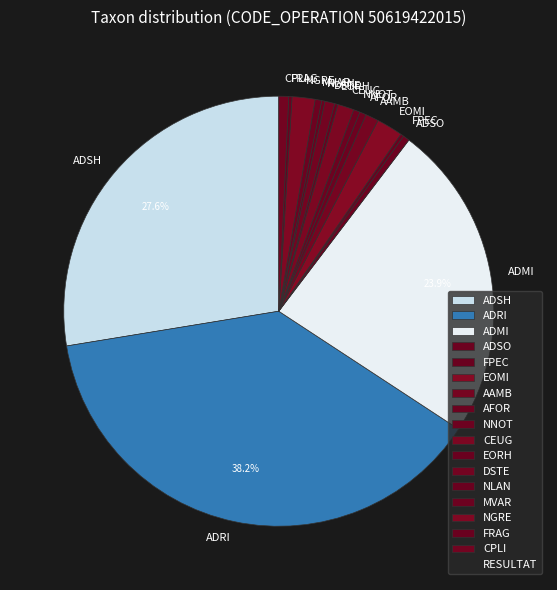

Is there a majority slice in this chart?

No